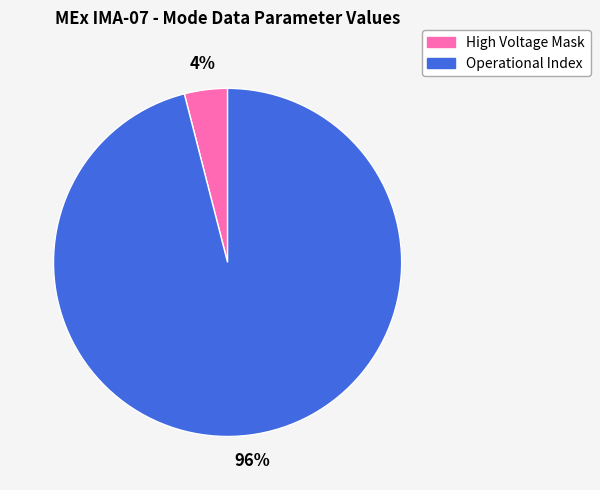

How many slices are in this pie chart?

2